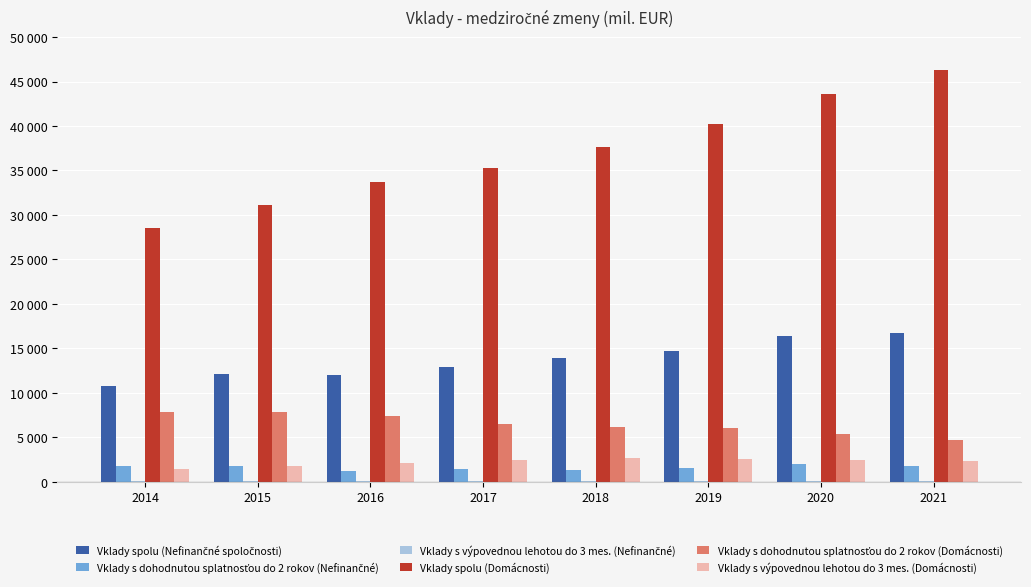

Read the Vklady spolu (Domácnosti) value at 2015.

31095.8